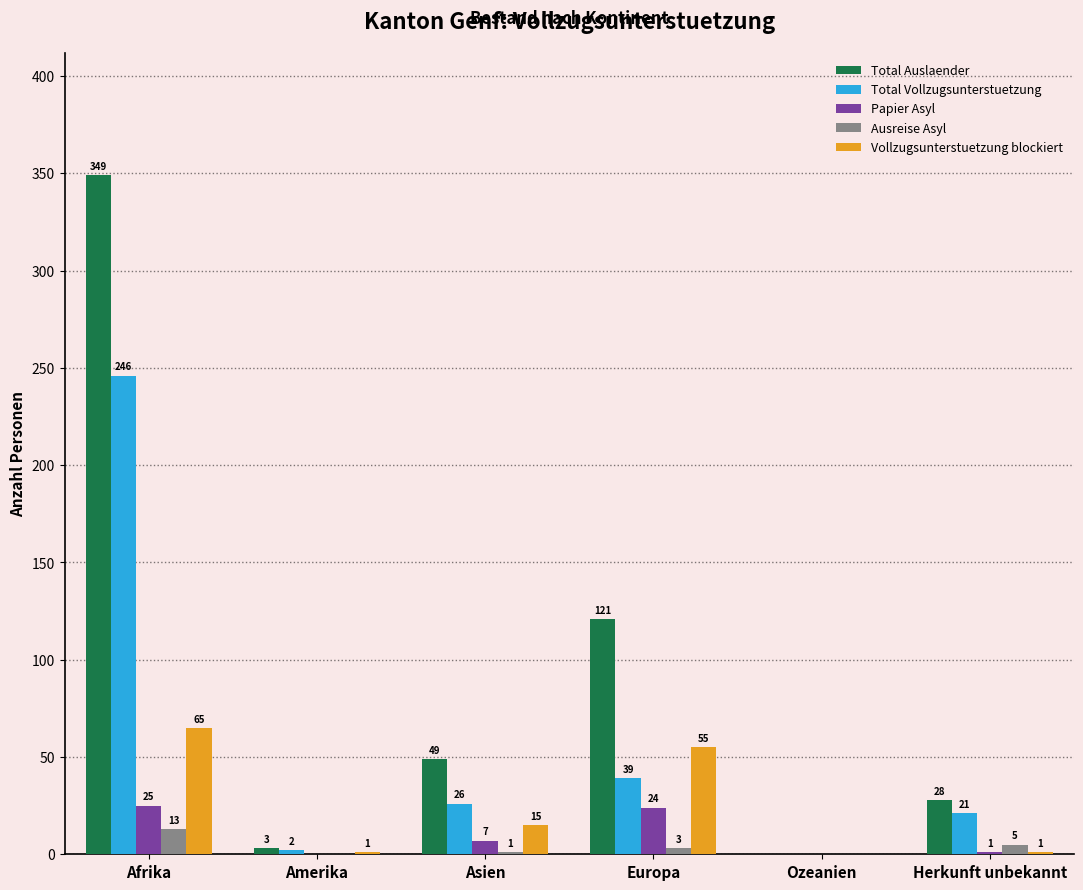

What is the average value of the Ausreise Asyl series?

4